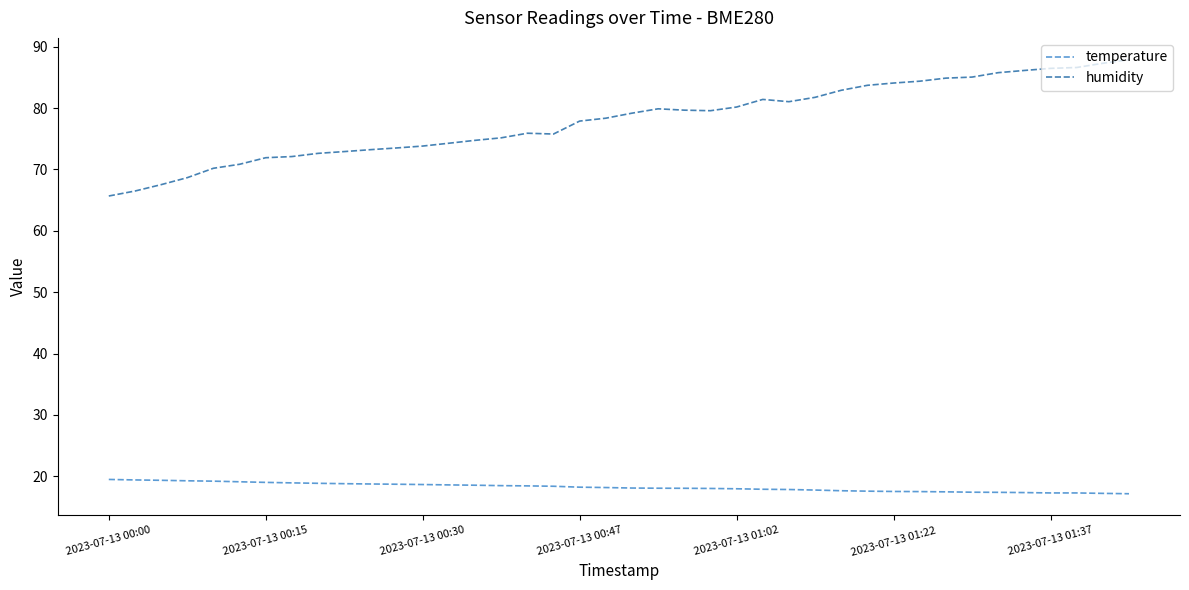

True or false: temperature and humidity intersect in this chart.

False